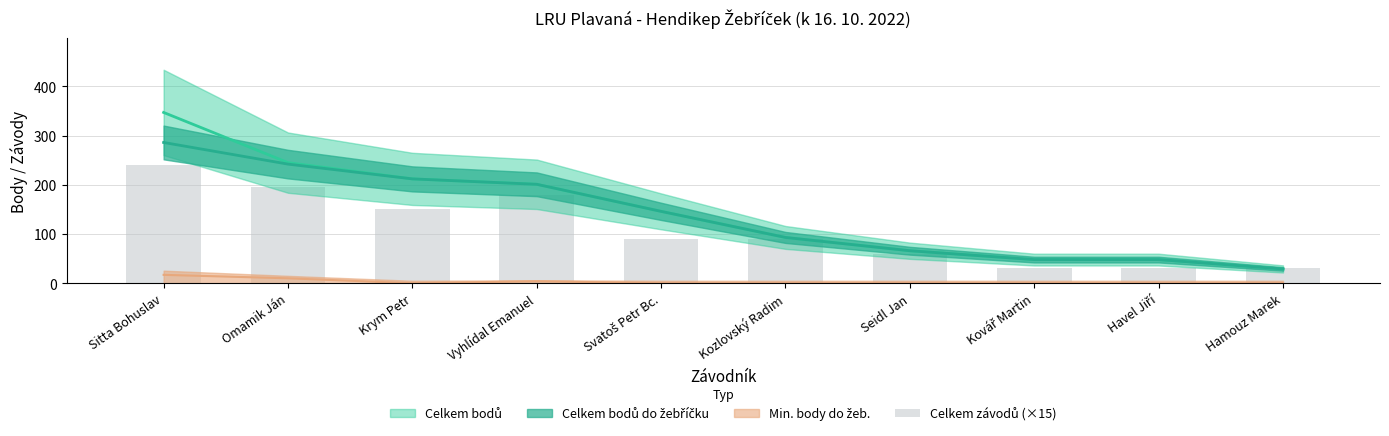

The value at Sitta Bohuslav is 240. True or false?

True